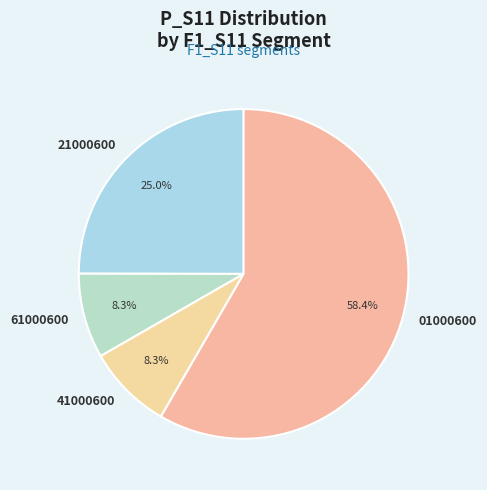

Which category has the biggest portion of the pie?

01000600